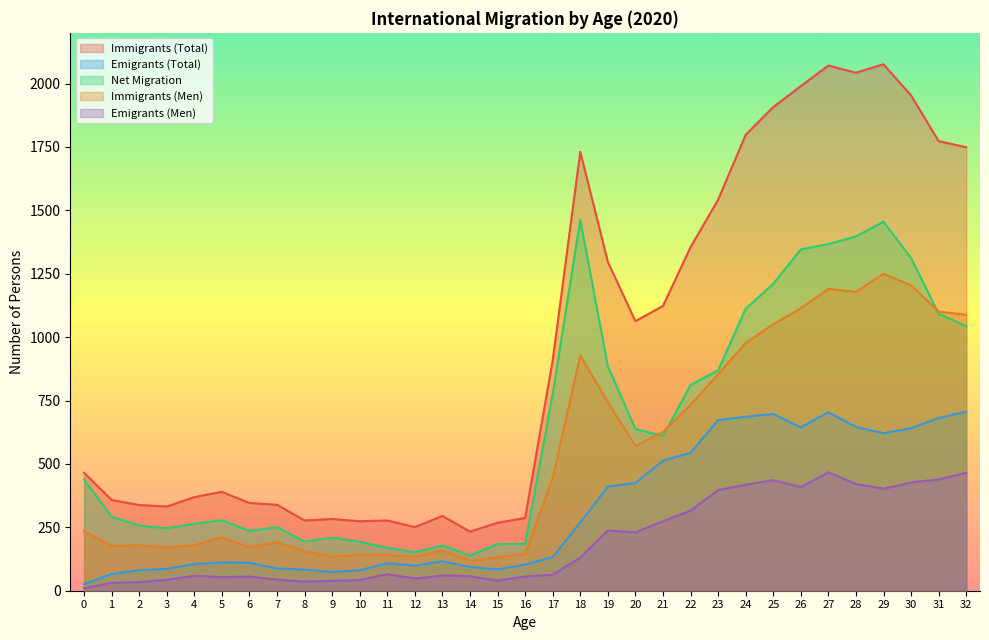

What is the difference between the Immigrants (Men) values at 26 and 25?

63